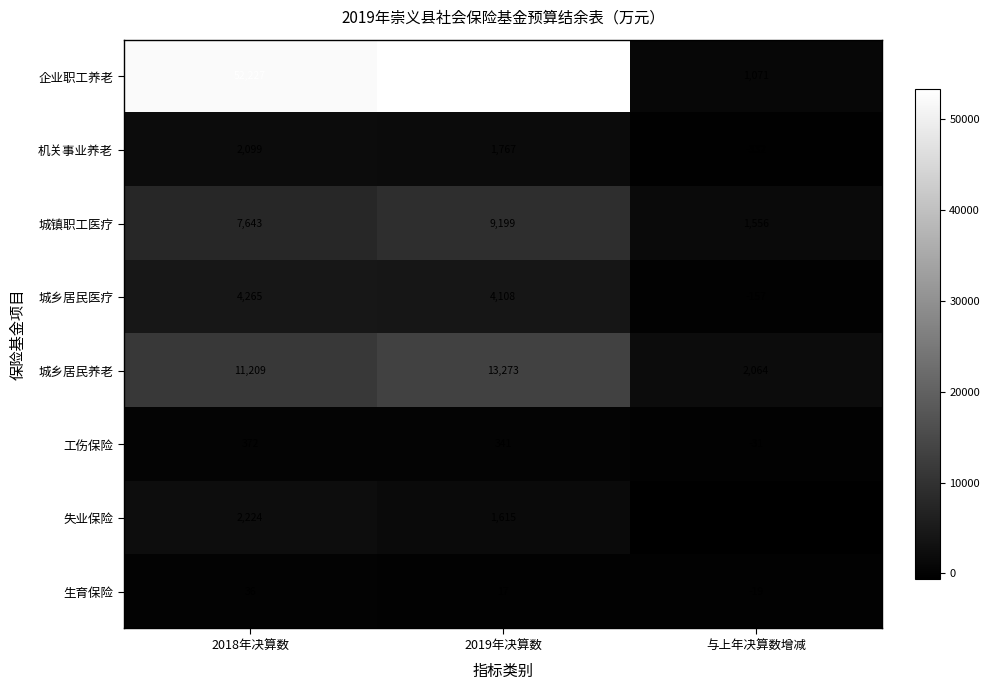

What is the difference between the maximum and minimum values in the 企业职工养老 series?

52227